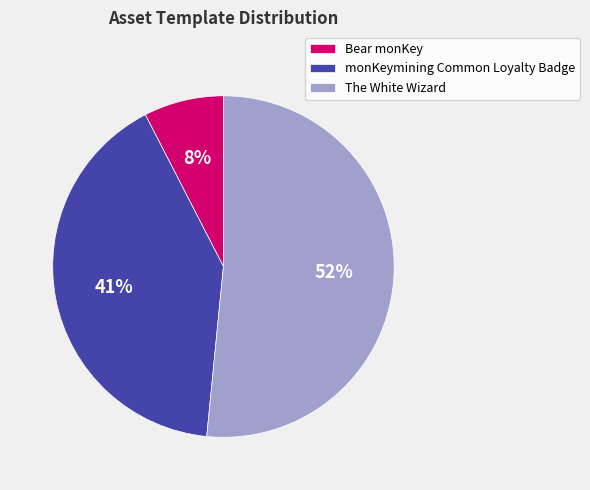

What is the smallest slice in the pie chart?

Bear monKey